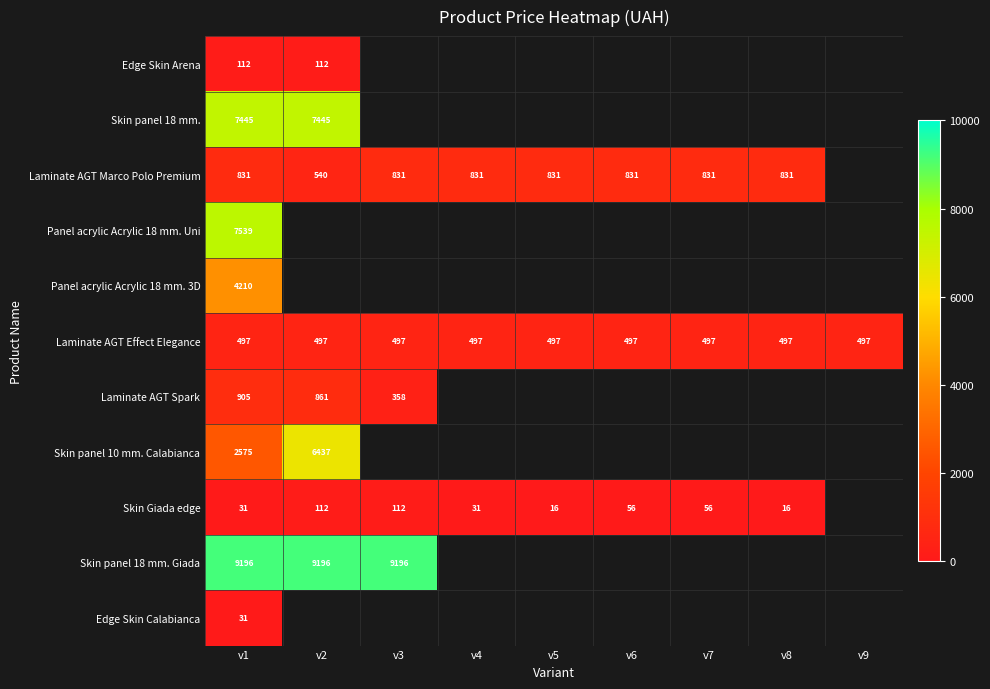

List the series in order of their peak value, highest first.

Skin panel 18 mm. Giada, Panel acrylic Acrylic 18 mm. Uni, Skin panel 18 mm., Skin panel 10 mm. Calabianca, Panel acrylic Acrylic 18 mm. 3D, Laminate AGT Spark, Laminate AGT Marco Polo Premium, Laminate AGT Effect Elegance, Edge Skin Arena, Skin Giada edge, Edge Skin Calabianca